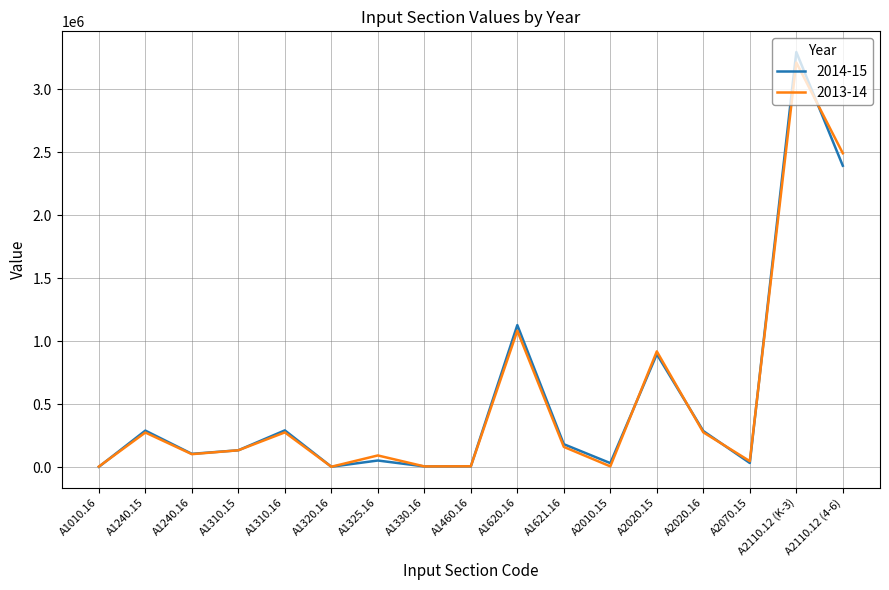

What is the greatest value displayed?

3294432